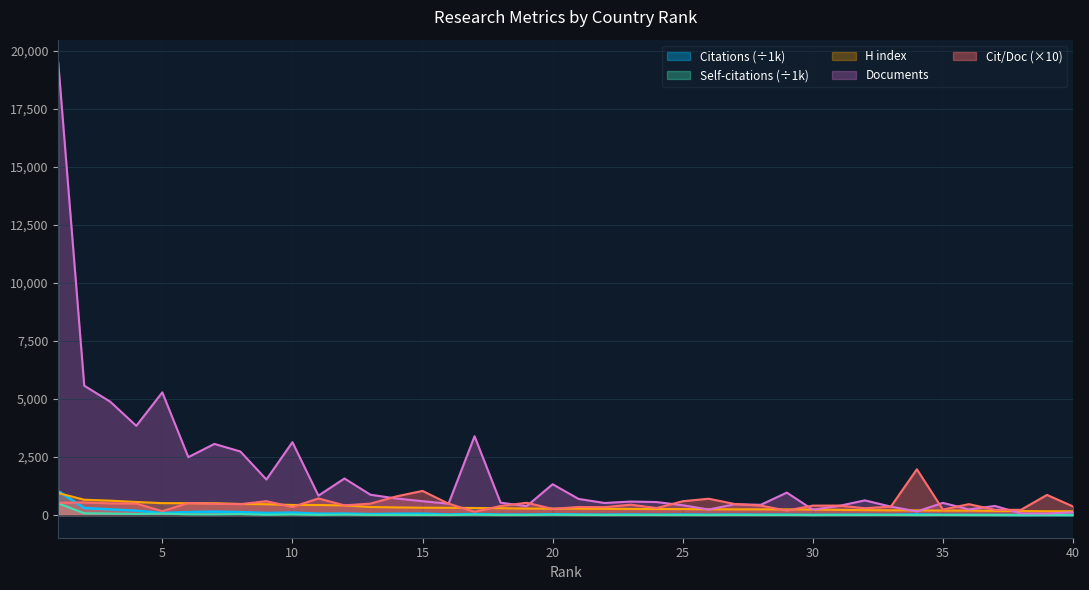

At which label does Citations reach its peak?

1